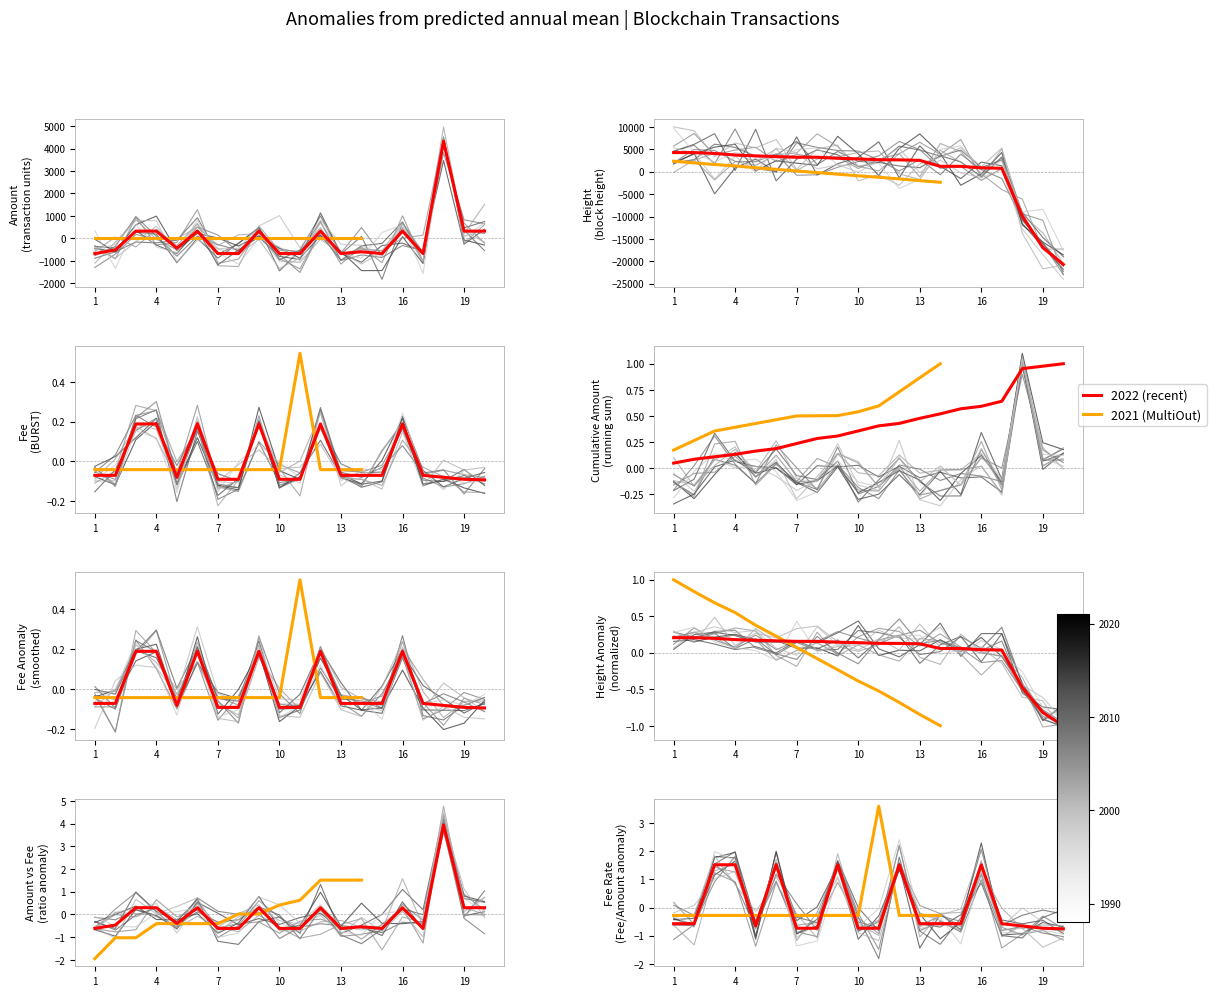

At which category is the sum across all series the highest?

7